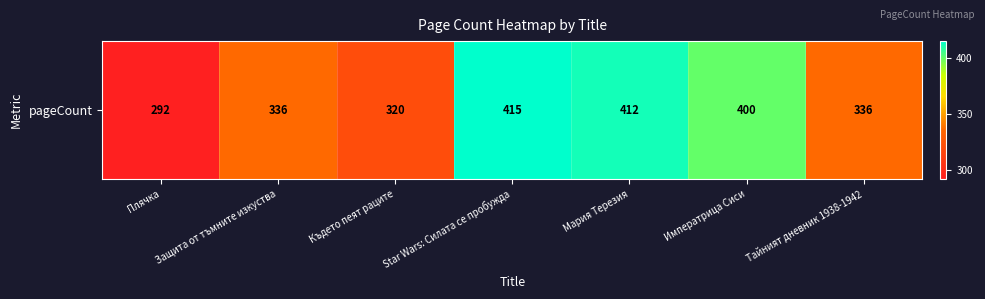

Reading right to left, transcribe all the data shown in this chart.

336	400	412	415	320	336	292